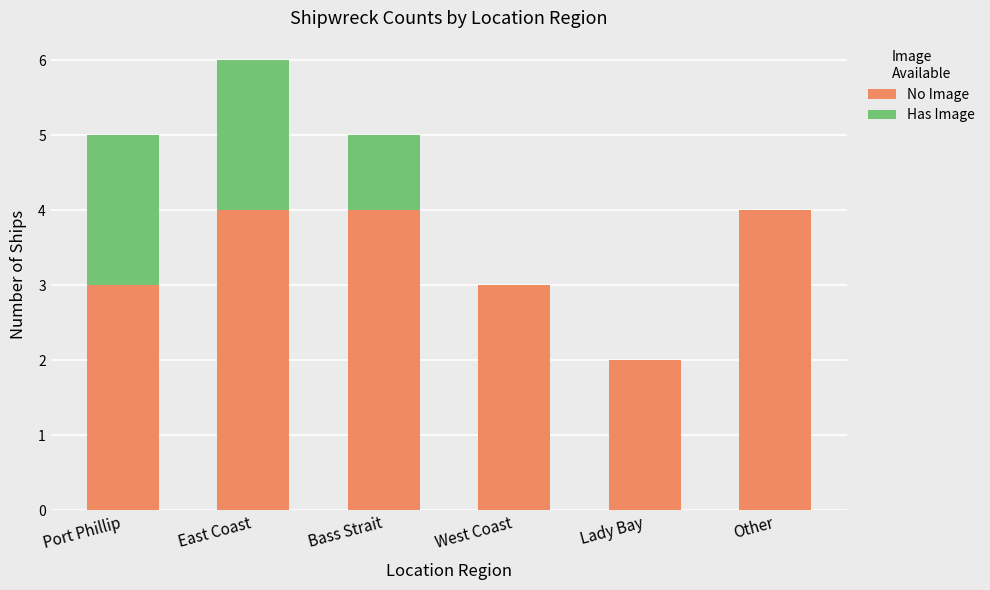

What is the sum of all No Image values?

20